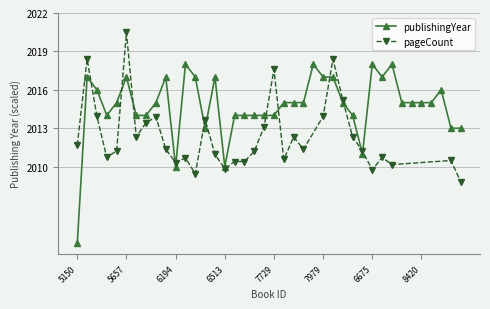

True or false: publishingYear has more than 1 points higher than both neighbors.

True